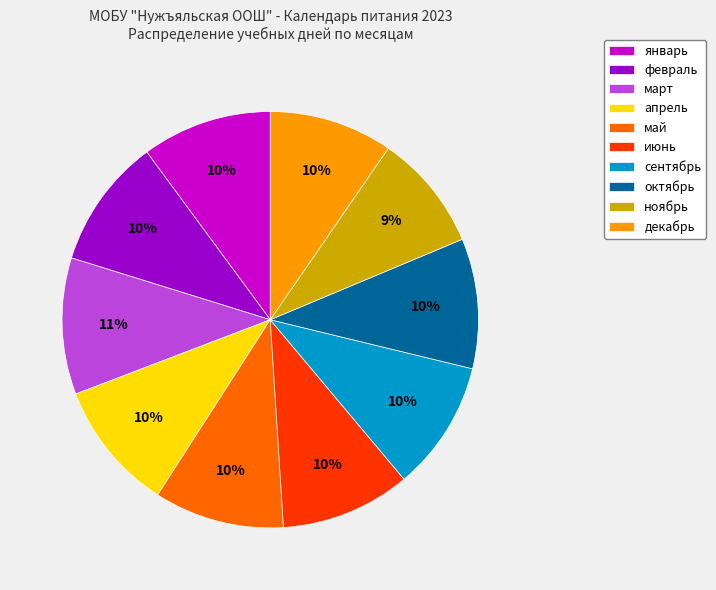

Do январь and март together represent more than half of the pie?

No